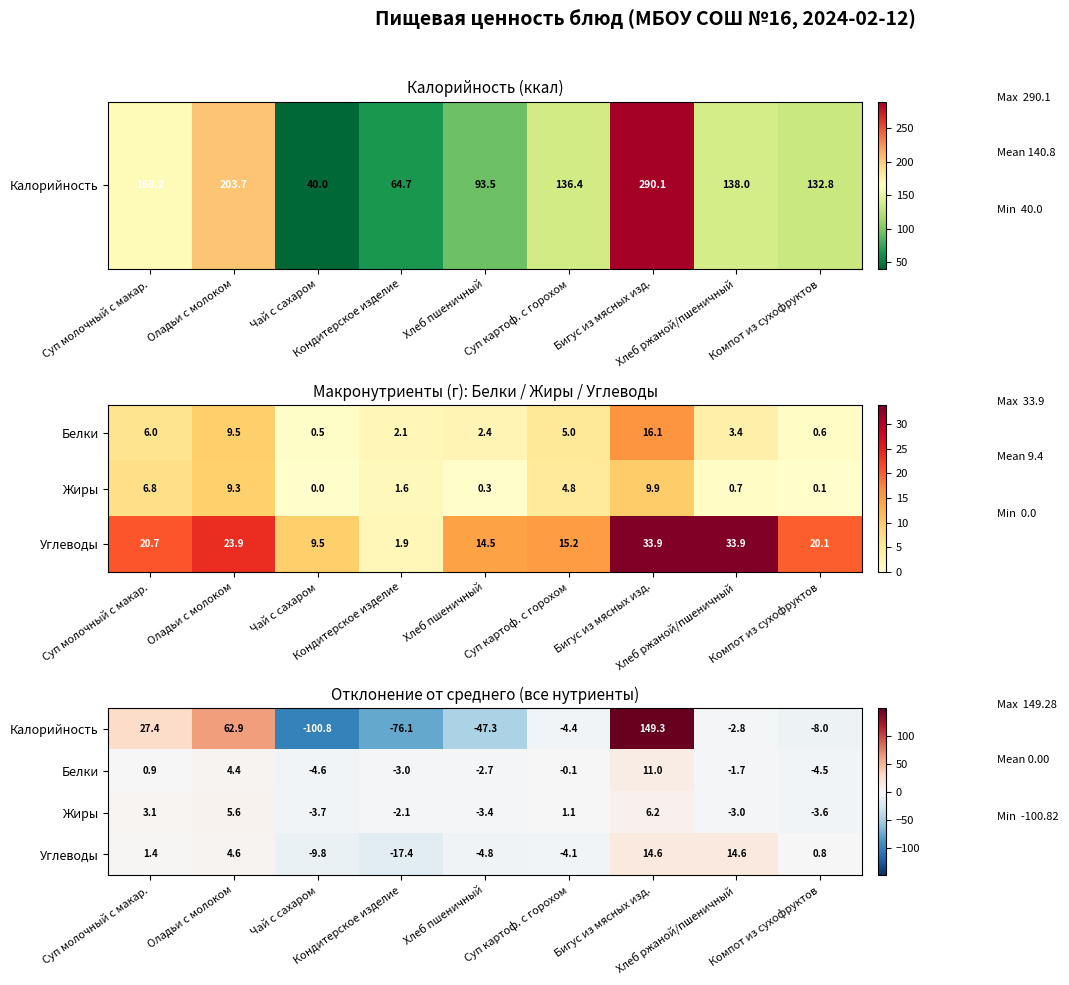

What is the total value across all series at Чай с сахаром?

-118.9